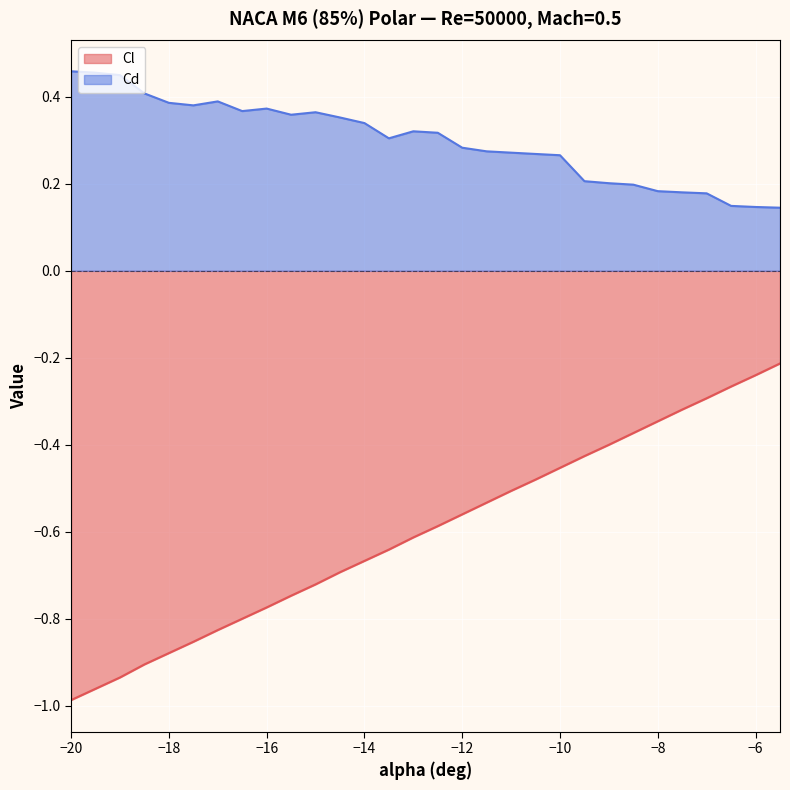

How many series are shown in this chart?

2